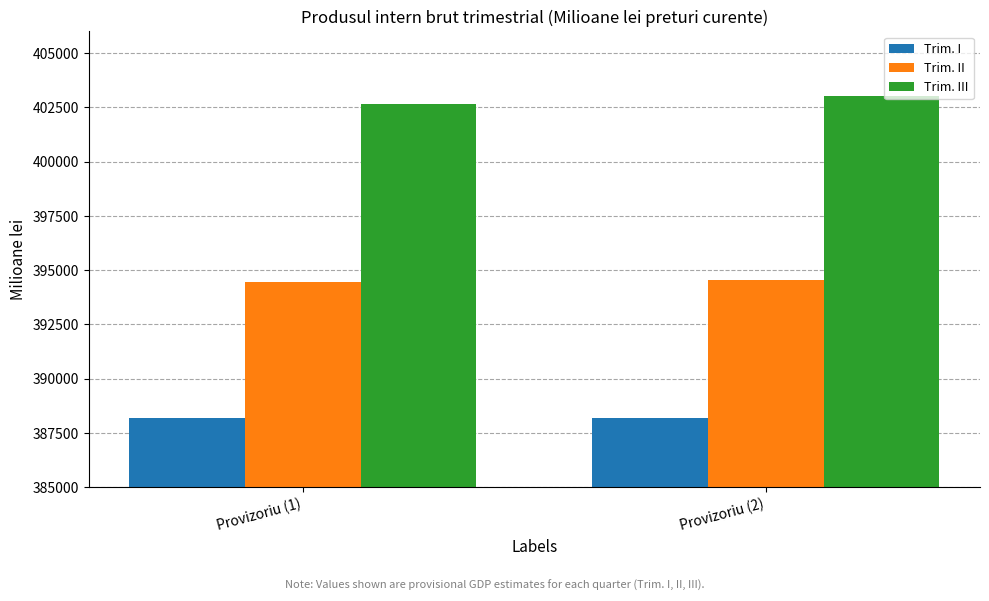

Rank the series at Provizoriu (1) from highest to lowest value.

Trim. III, Trim. II, Trim. I